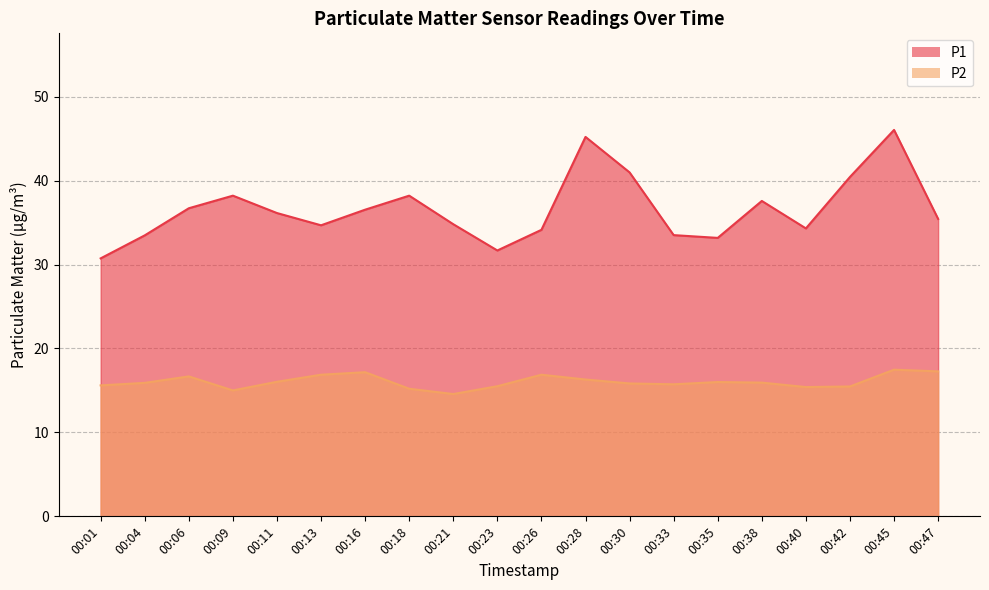

Which series changed the most between 00:04 and 00:26?

P2